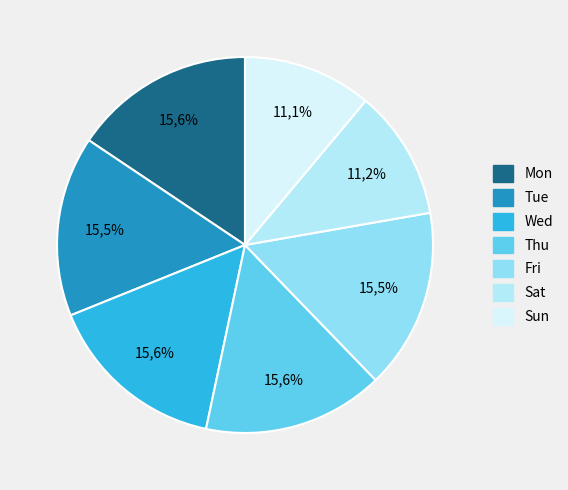

Count the number of slices in the pie.

7